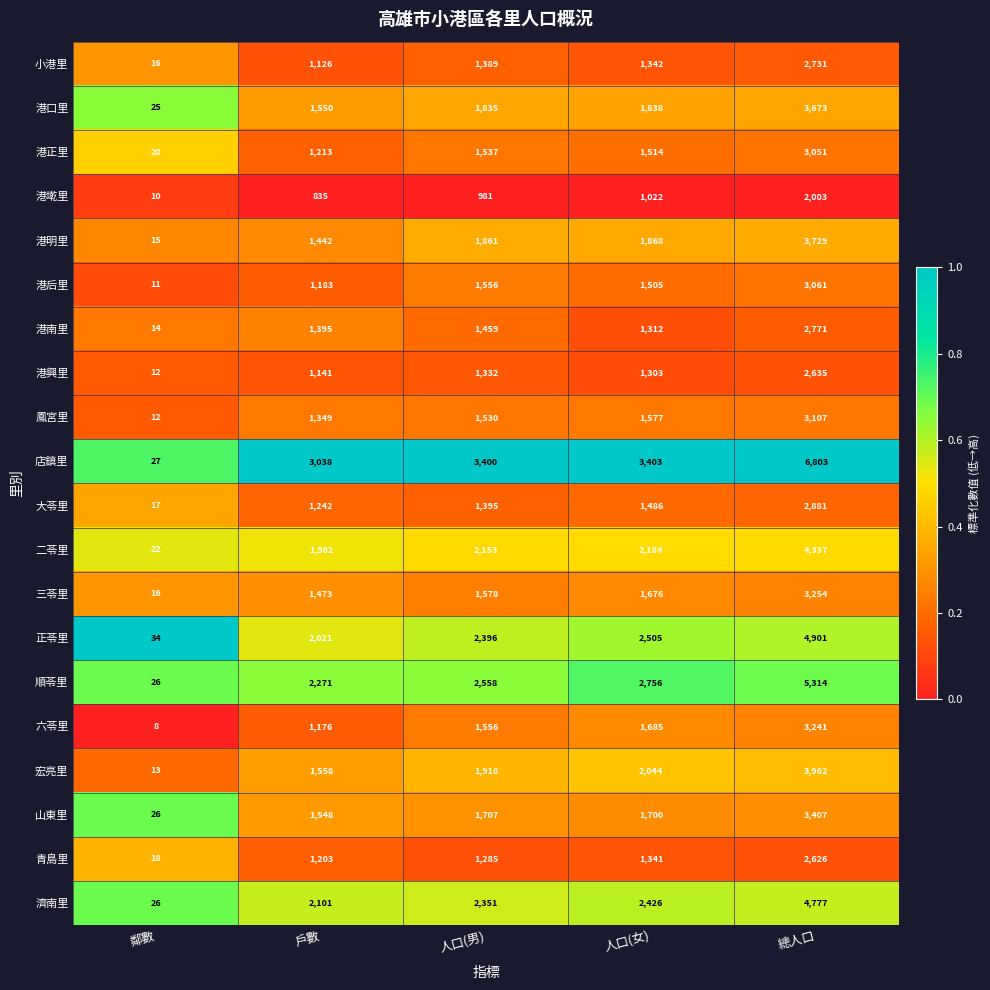

Which series has the largest total across all categories?

店鎮里